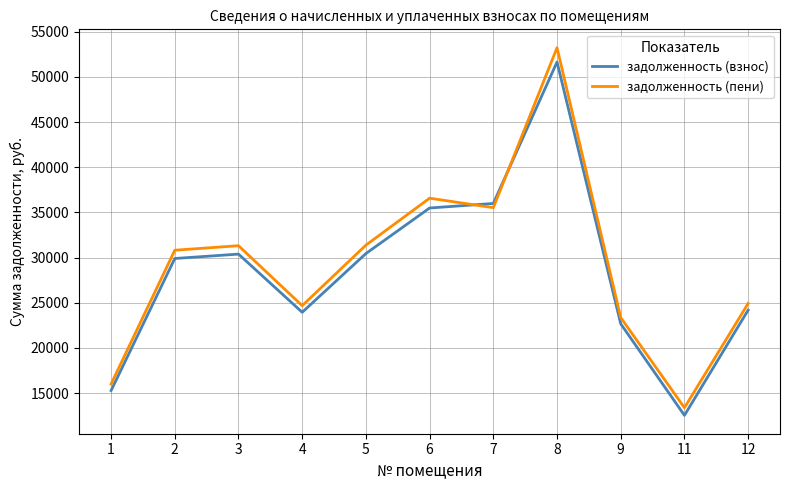

At which category does задолженность (пени) reach its first local valley?

4